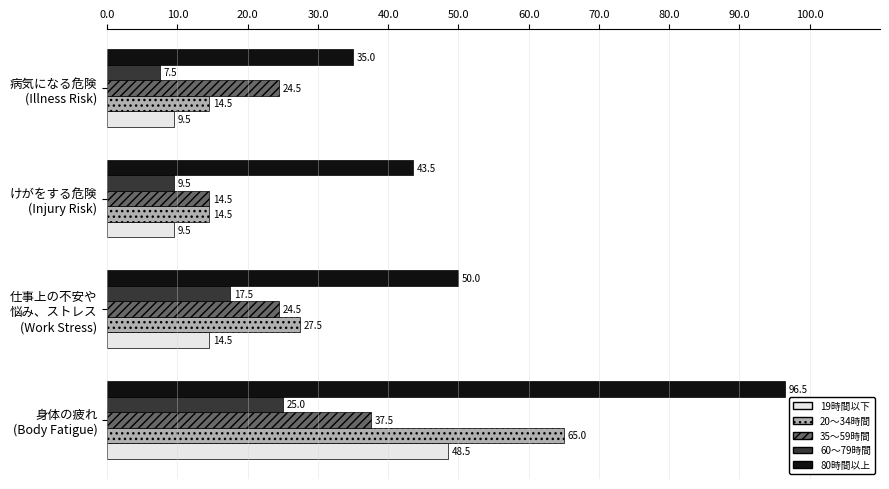

At which label is 60〜79時間 closest to 16?

仕事上の不安や
悩み、ストレス
(Work Stress)